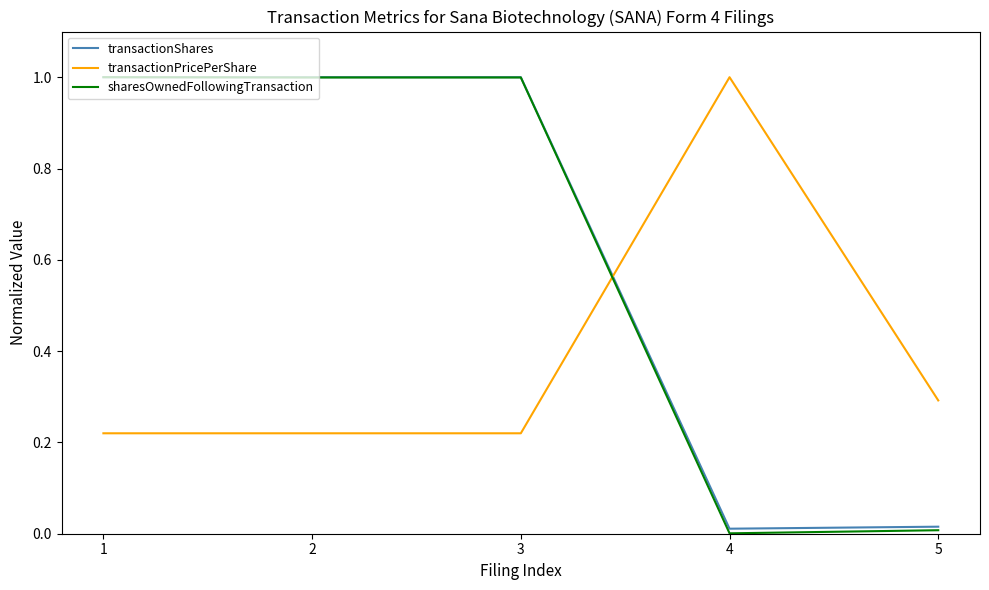

What is the spread (max minus min) of values at 2?

0.8